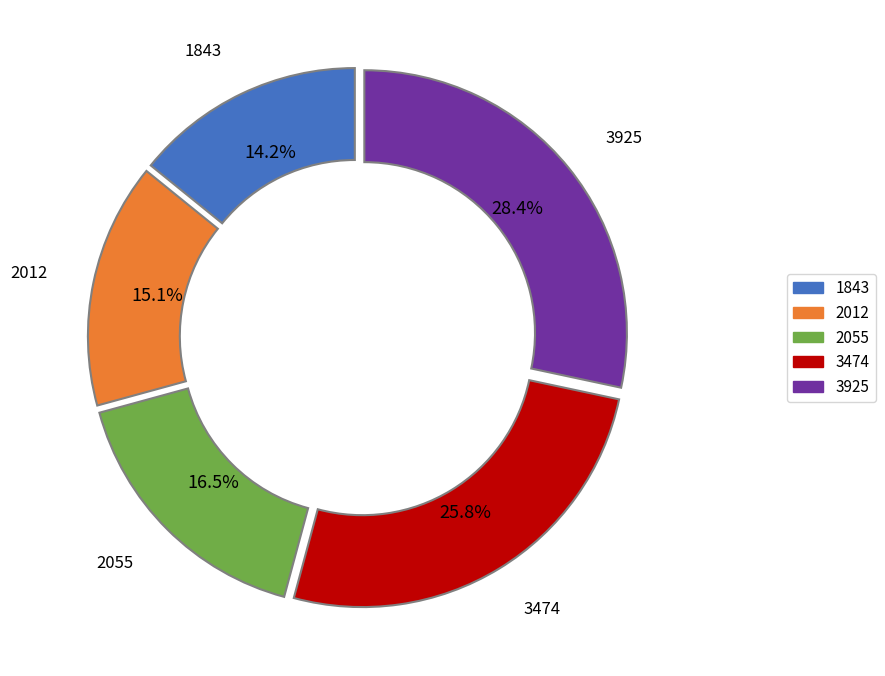

Between 3925 and 3474, which is larger?

3925